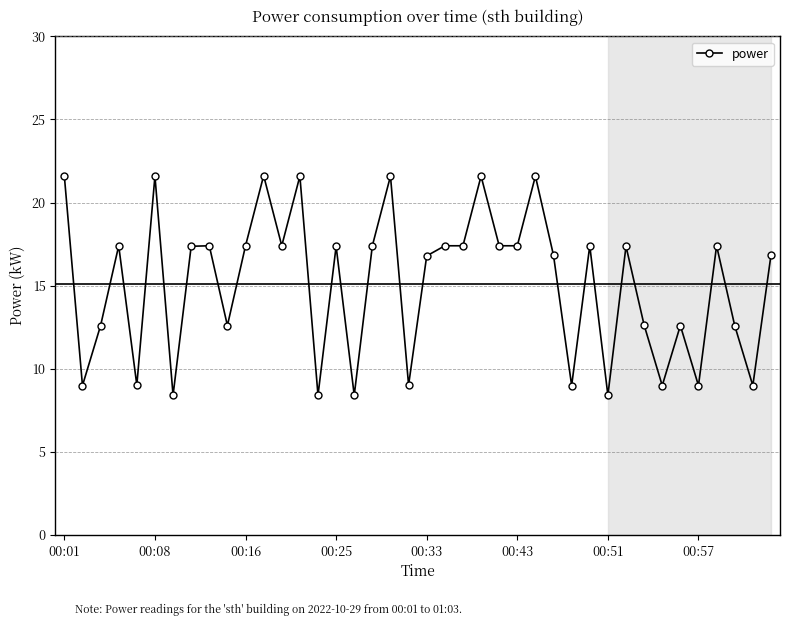

True or false: there are more than 1 points higher than both neighbors.

True